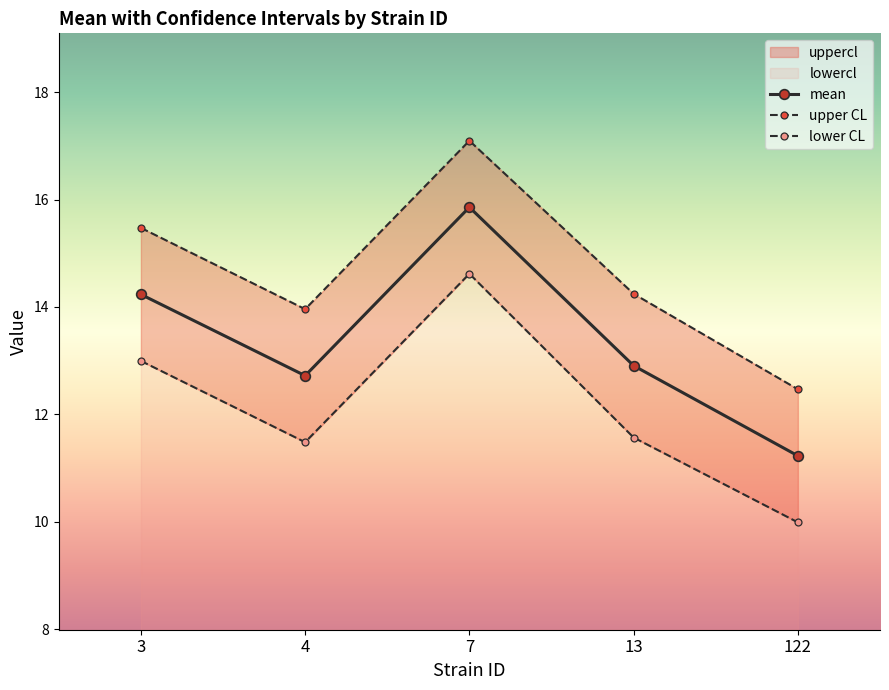

True or false: mean and upper CL intersect in this chart.

False